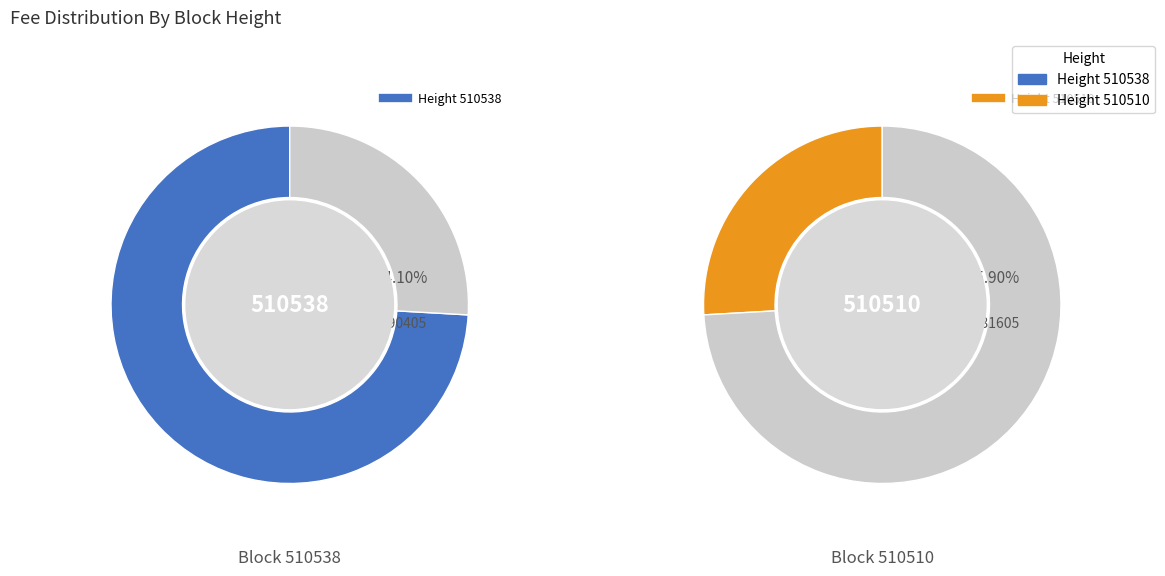

What percentage is NOT represented by 510538?

25.9%